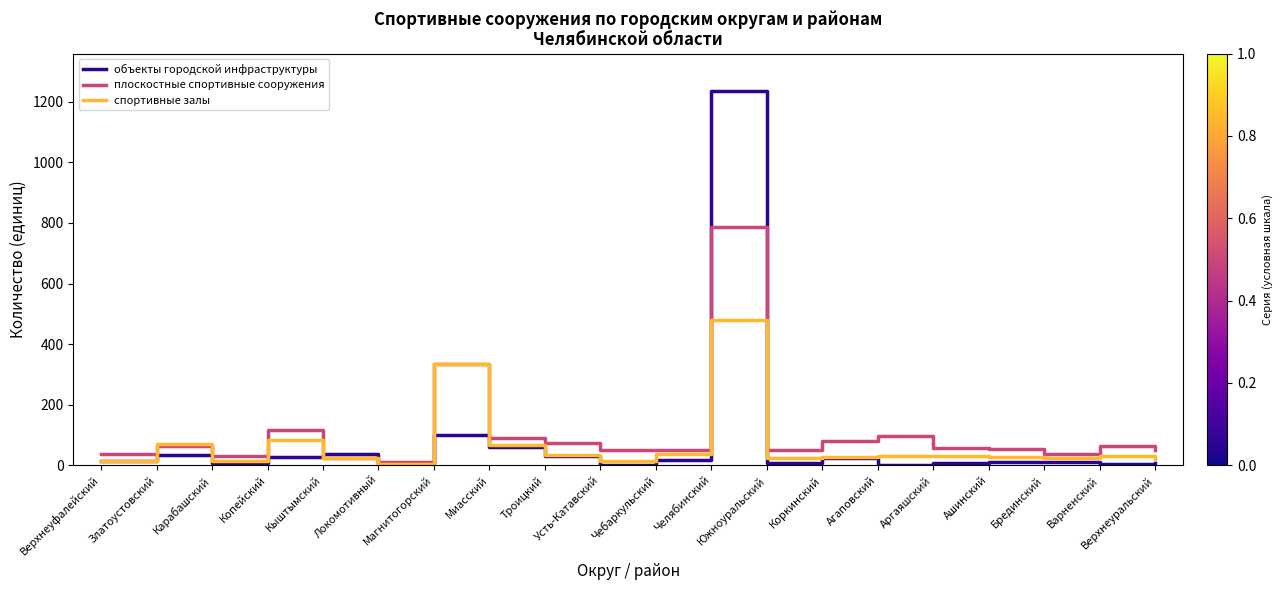

Which series has the largest range (max minus min)?

объекты городской инфраструктуры